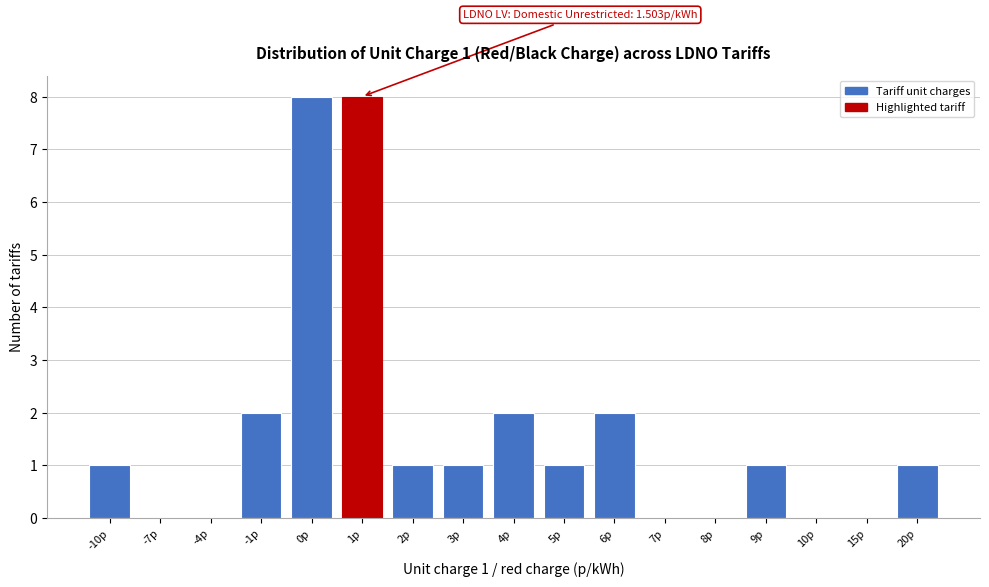

Reading left to right, extract all data points from this chart.

-10p=1	-7p=0	-4p=0	-1p=2	0p=8	1p=8	2p=1	3p=1	4p=2	5p=1	6p=2	7p=0	8p=0	9p=1	10p=0	15p=0	20p=1